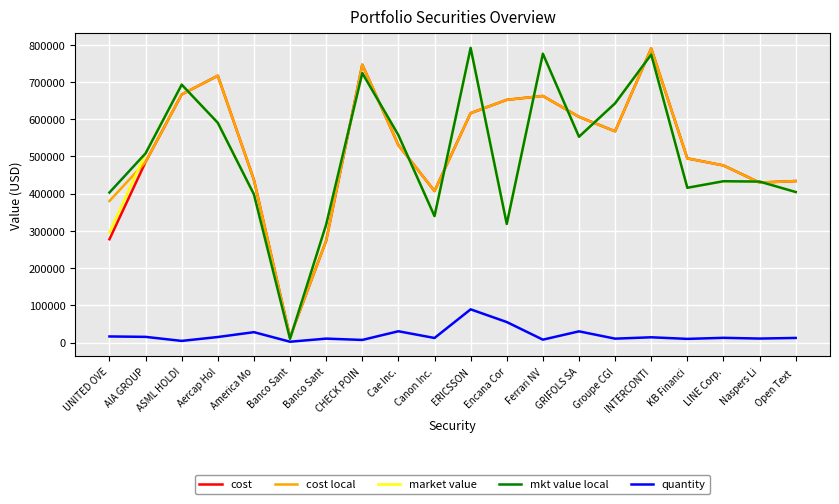

Does the chart have visible grid lines?

Yes